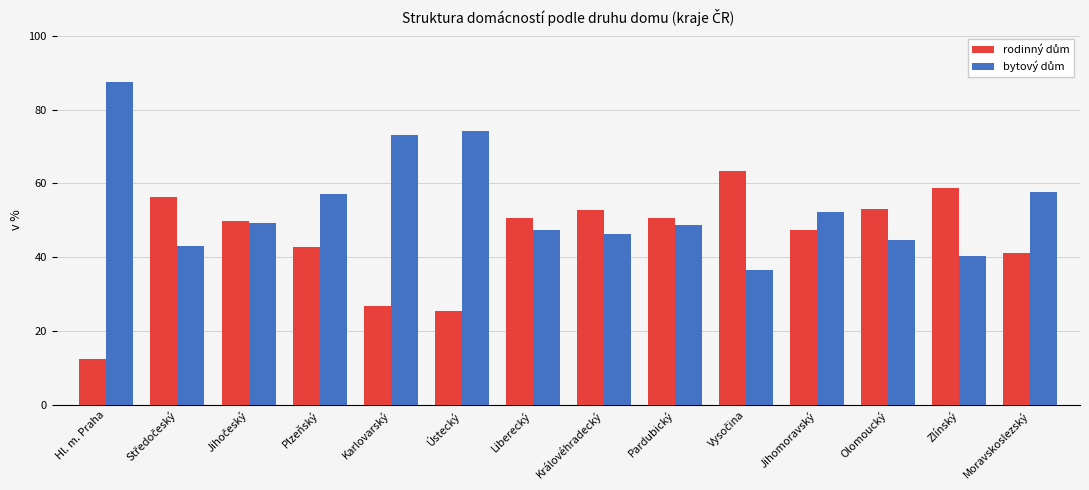

How many distinct data groups are displayed?

2